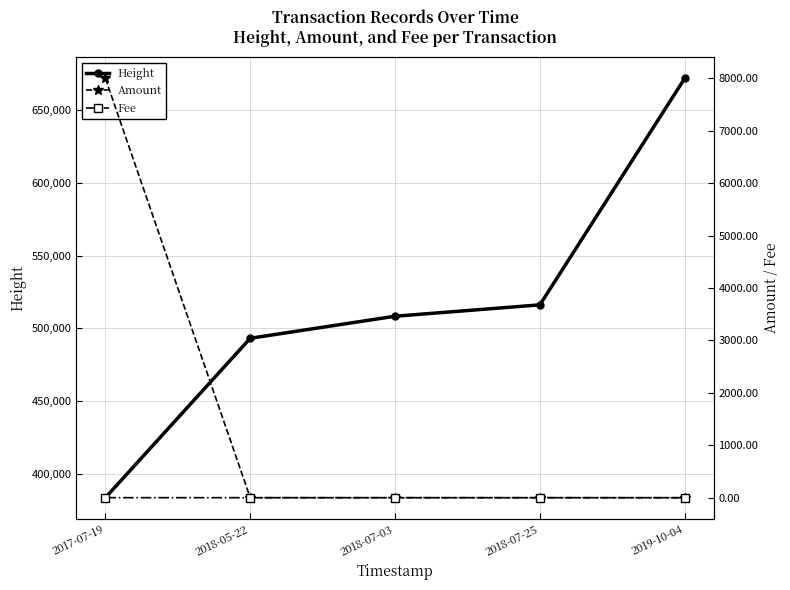

Reading left to right, list all the values displayed in this chart.

Height: 383477.0	493097.0	508249.0	516082.0	671802.0
Amount: 7999.0	0.0	0.0	0.0	0.0
Fee: 1.0	1.0	1.0	1.0	0.4